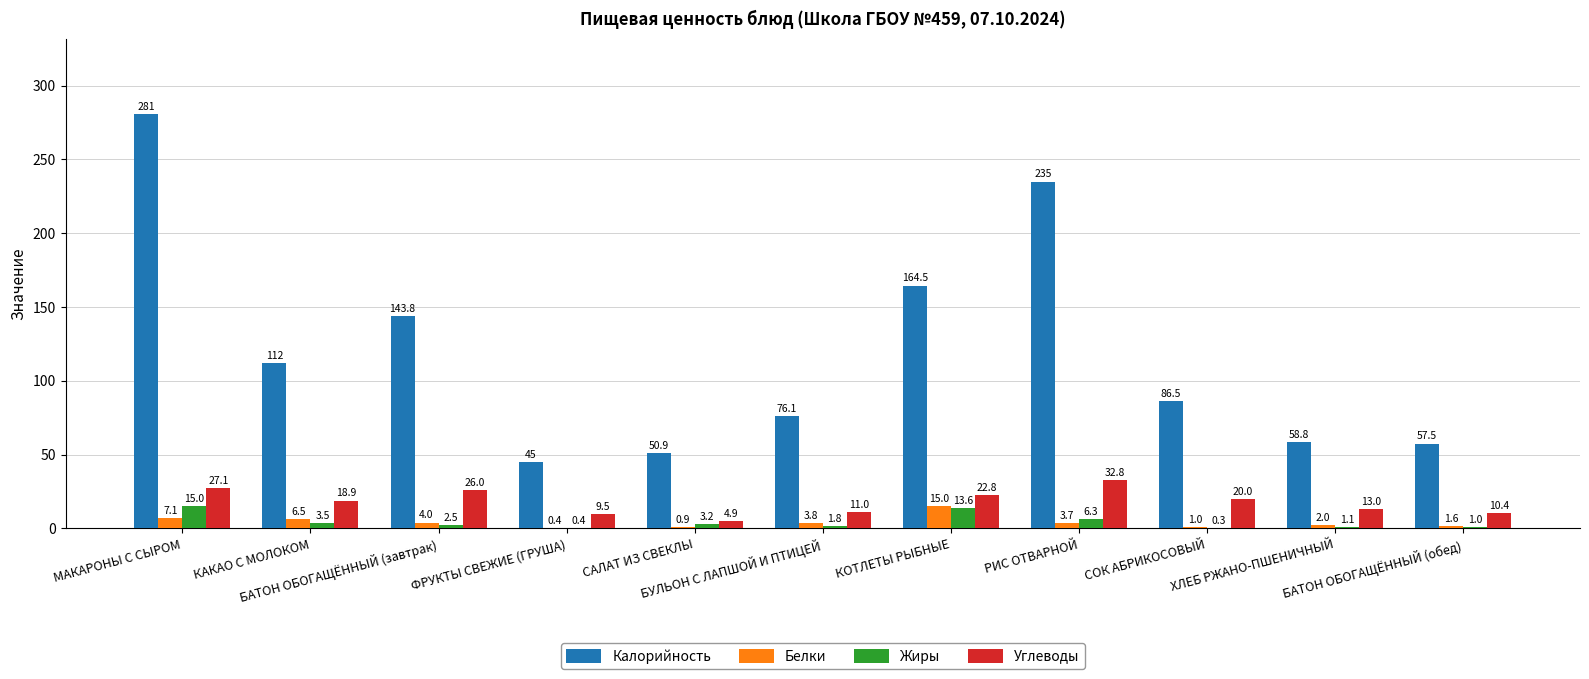

Between БУЛЬОН С ЛАПШОЙ И ПТИЦЕЙ and КОТЛЕТЫ РЫБНЫЕ, which series saw the biggest shift?

Калорийность